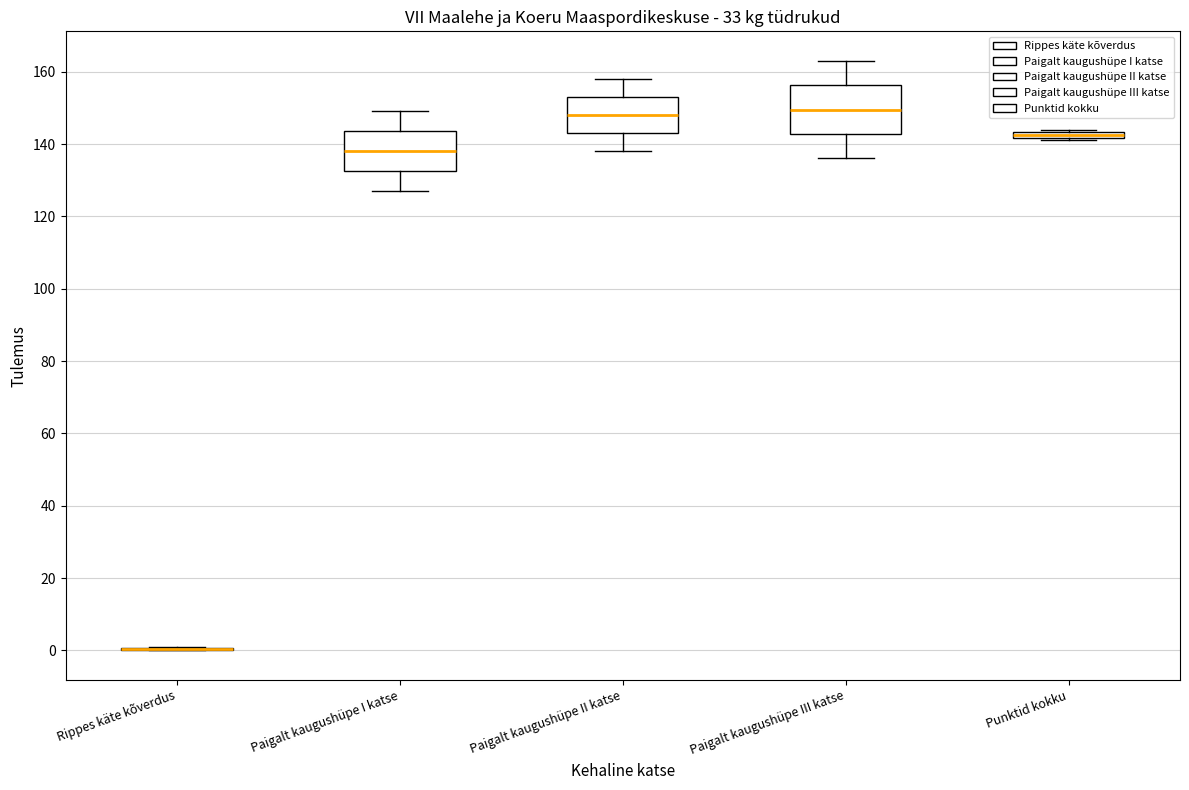

Where is the lower edge of the box for Punktid kokku on the y-axis? The values are not printed on the chart, so give them approximately, as read against the axis.

142